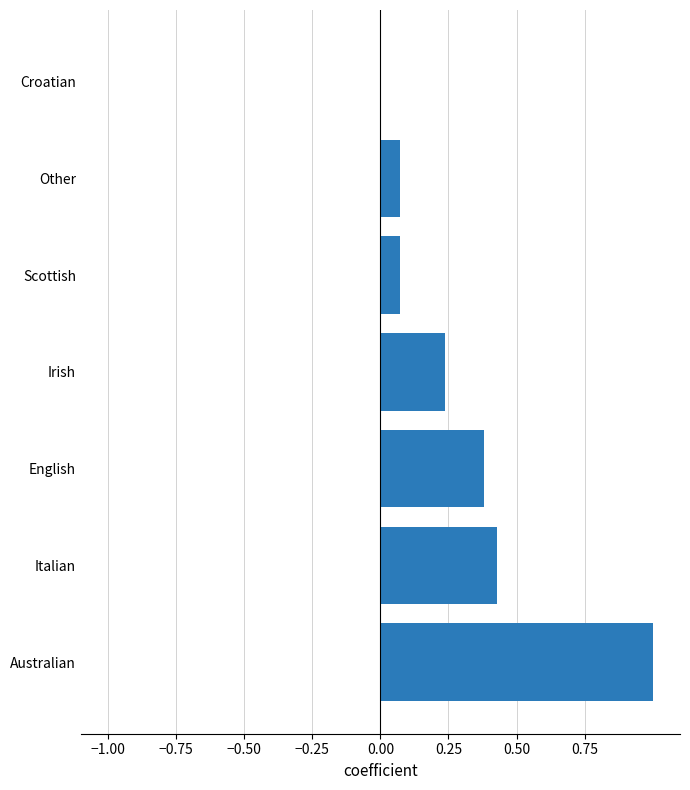

True or false: the data shows 1.0 at Australian.

True